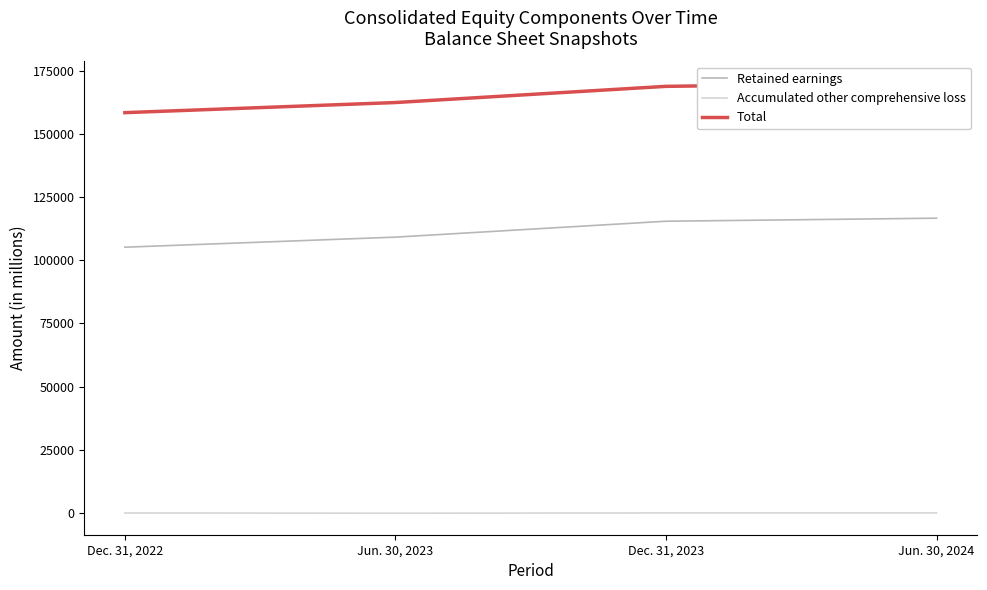

Reading right to left, list all the values displayed in this chart.

Retained earnings: Jun. 30, 2024=116665	Dec. 31, 2023=115457	Jun. 30, 2023=109160	Dec. 31, 2022=105175
Accumulated other comprehensive loss: Jun. 30, 2024=-1	Dec. 31, 2023=-6	Jun. 30, 2023=-119	Dec. 31, 2022=-17
Total: Jun. 30, 2024=170183	Dec. 31, 2023=168849	Jun. 30, 2023=162439	Dec. 31, 2022=158436